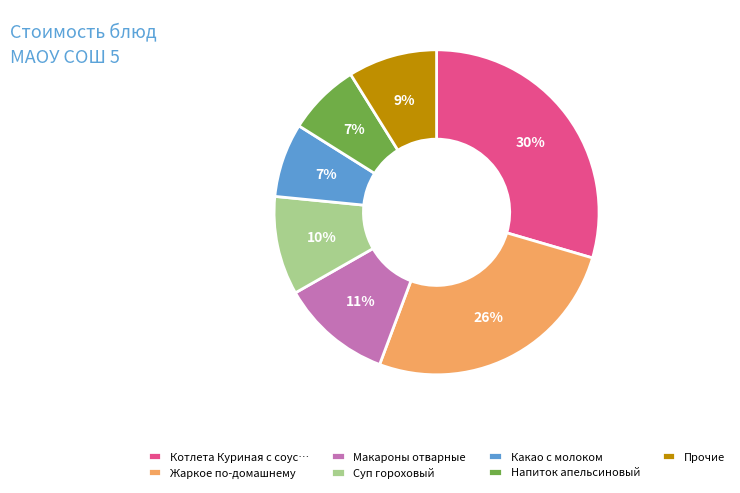

Which category has the biggest portion of the pie?

Котлета Куриная с соус…